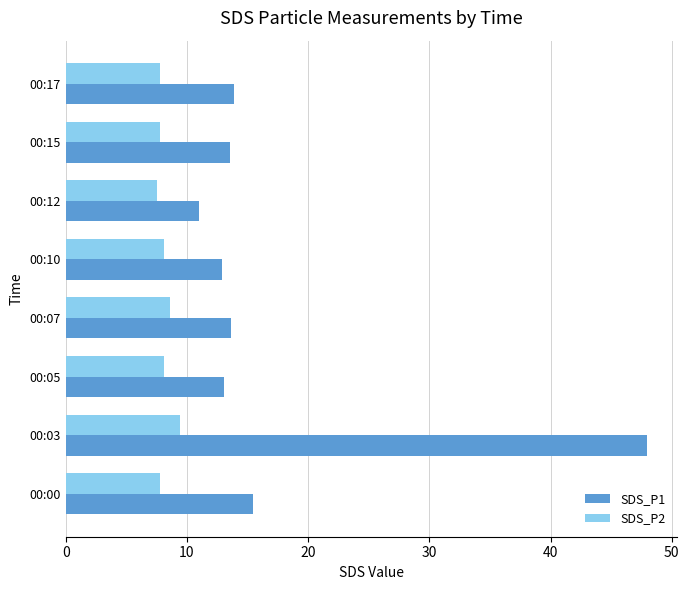

What is the spread (max minus min) of values at 00:15?

5.7